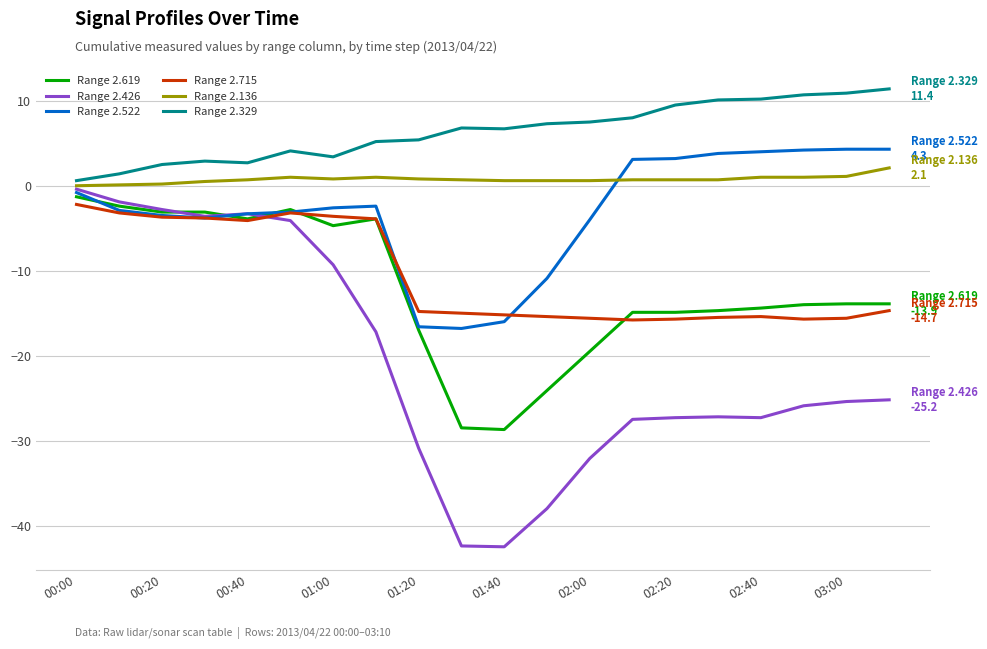

Which series has the largest range (max minus min)?

Range 2.426